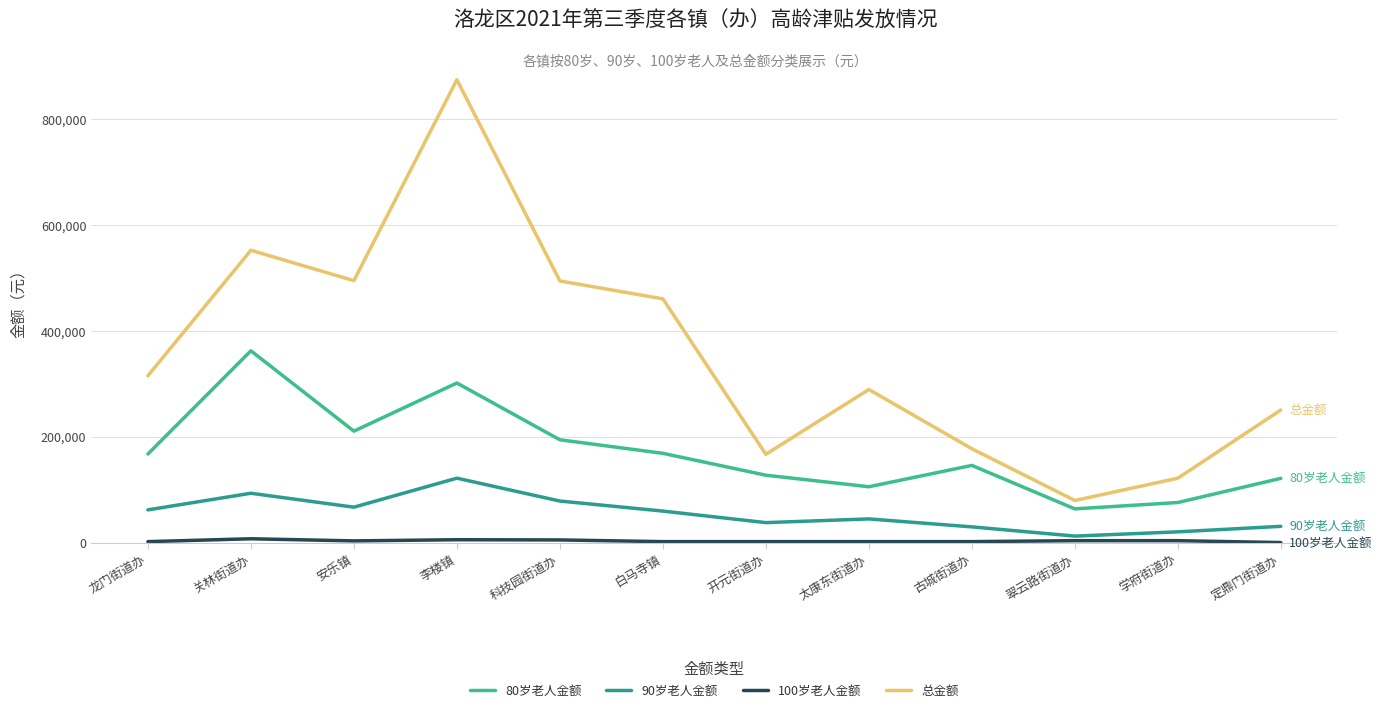

Where is the first local maximum for 总金额?

关林街道办